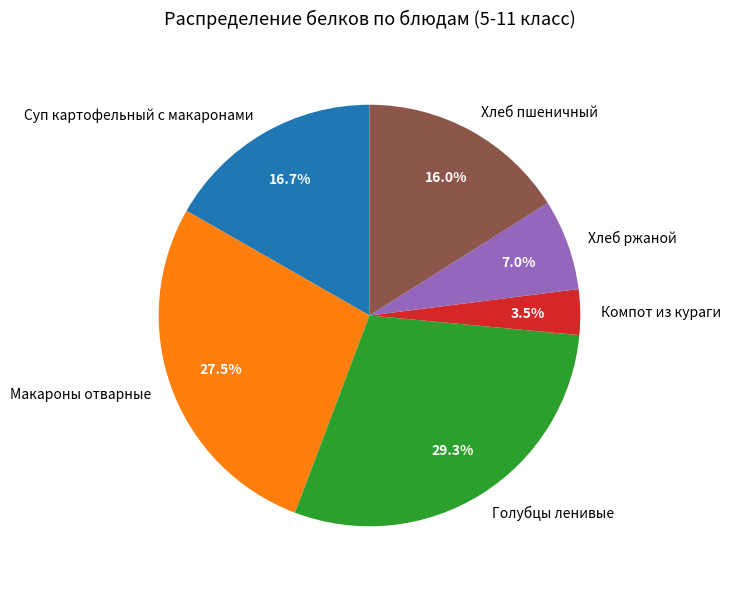

Count the number of slices in the pie.

6